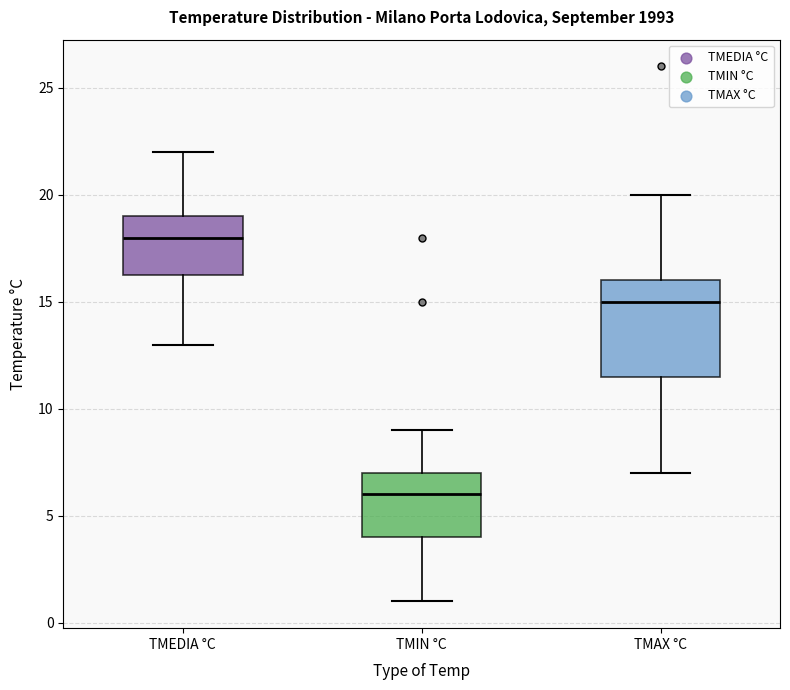

Which box has the lowest median line?

TMIN °C